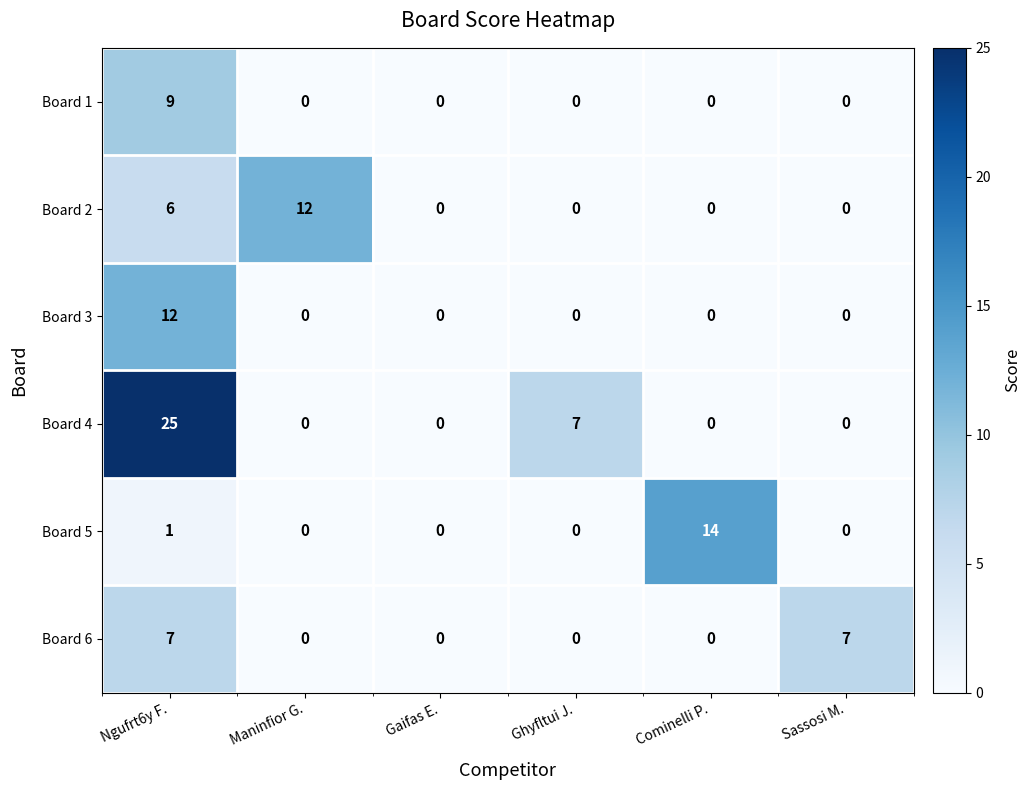

What is the highest value of the Board 3 series?

12